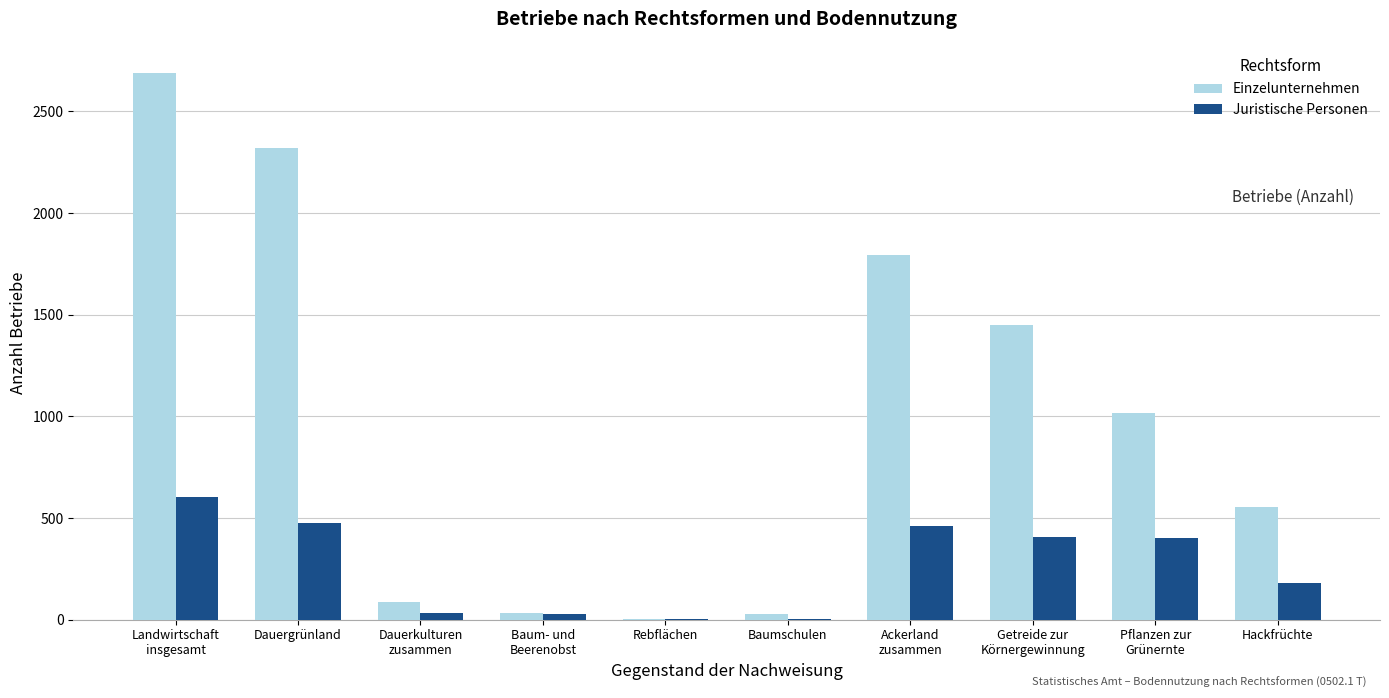

Which series has the widest spread of values?

Einzelunternehmen